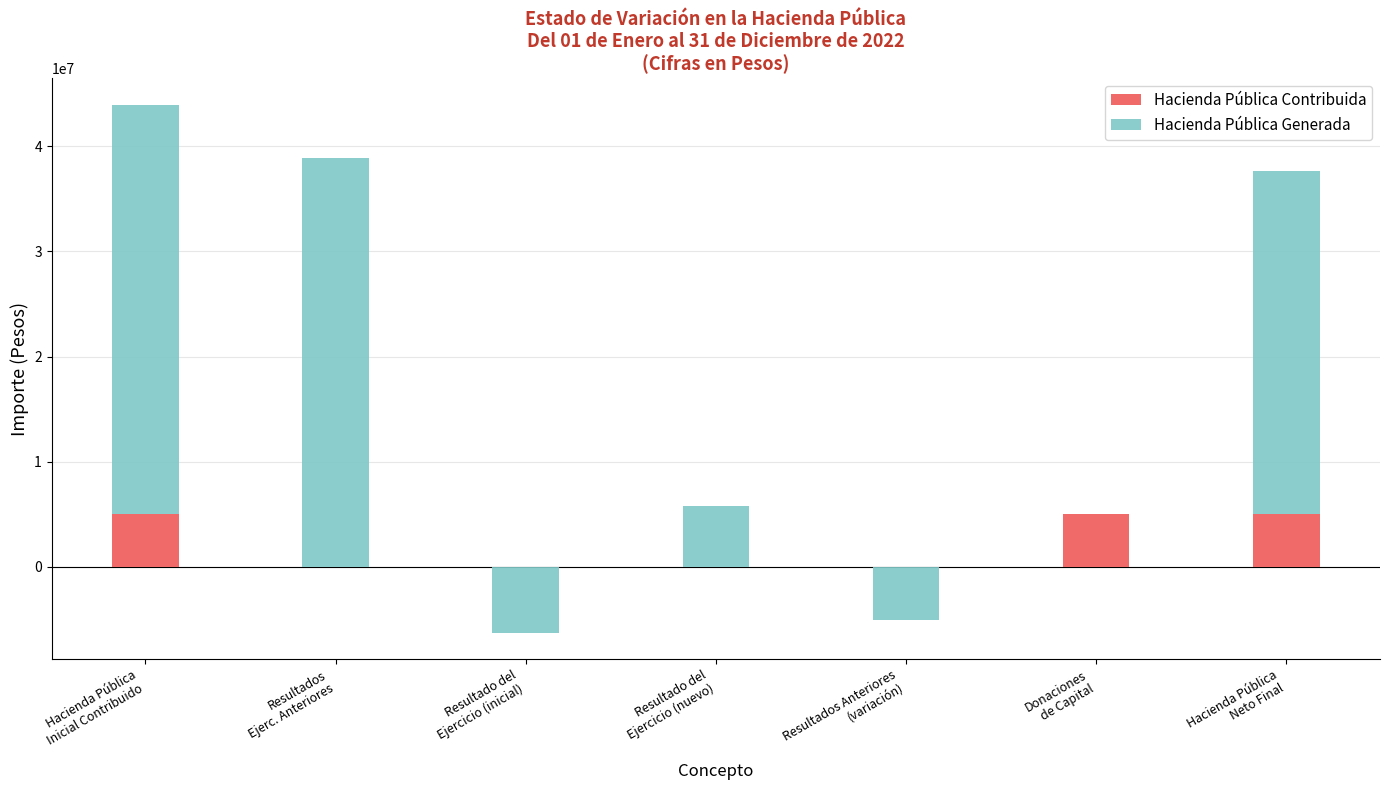

Which series has the largest total across all categories?

Hacienda Pública Generada